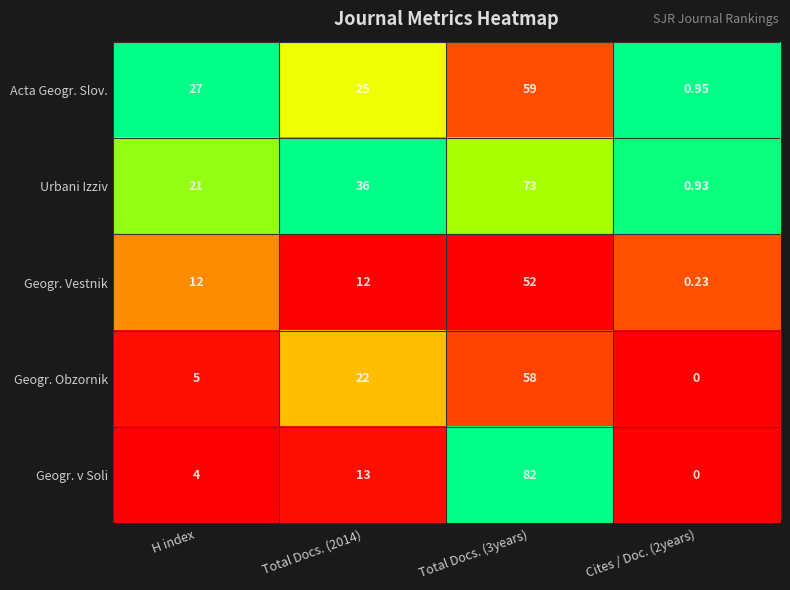

At how many categories does at least one series exceed 0?

4